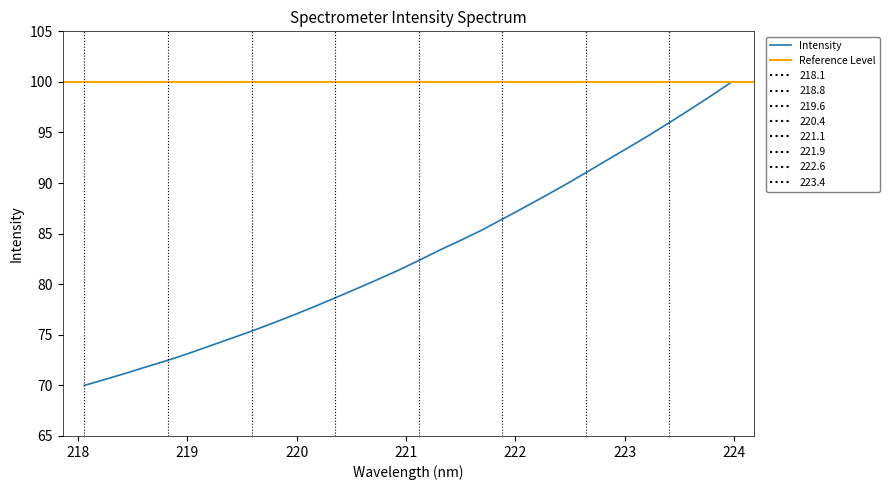

Rank the categories by value from lowest to highest.

218.0596, 218.2508, 218.442, 218.6332, 218.8244, 219.0156, 219.2067, 219.3979, 219.589, 219.7801, 219.9712, 220.1623, 220.3533, 220.5444, 220.7354, 220.9264, 221.1174, 221.3083, 221.4993, 221.6902, 221.8812, 222.0721, 222.263, 222.4538, 222.6447, 222.8355, 223.0264, 223.2172, 223.408, 223.5987, 223.7895, 223.9802